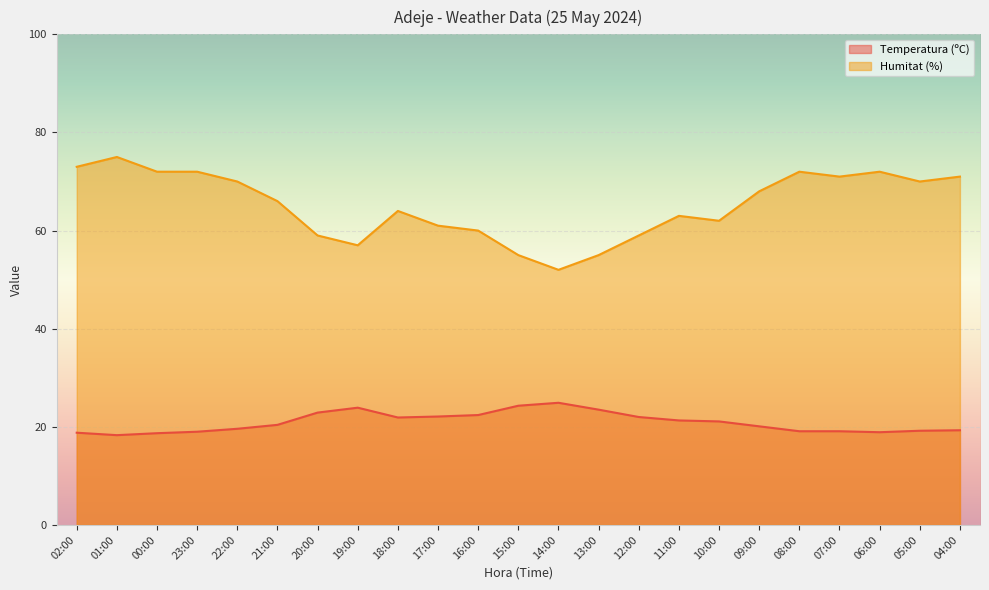

How many lines are shown in the chart?

2